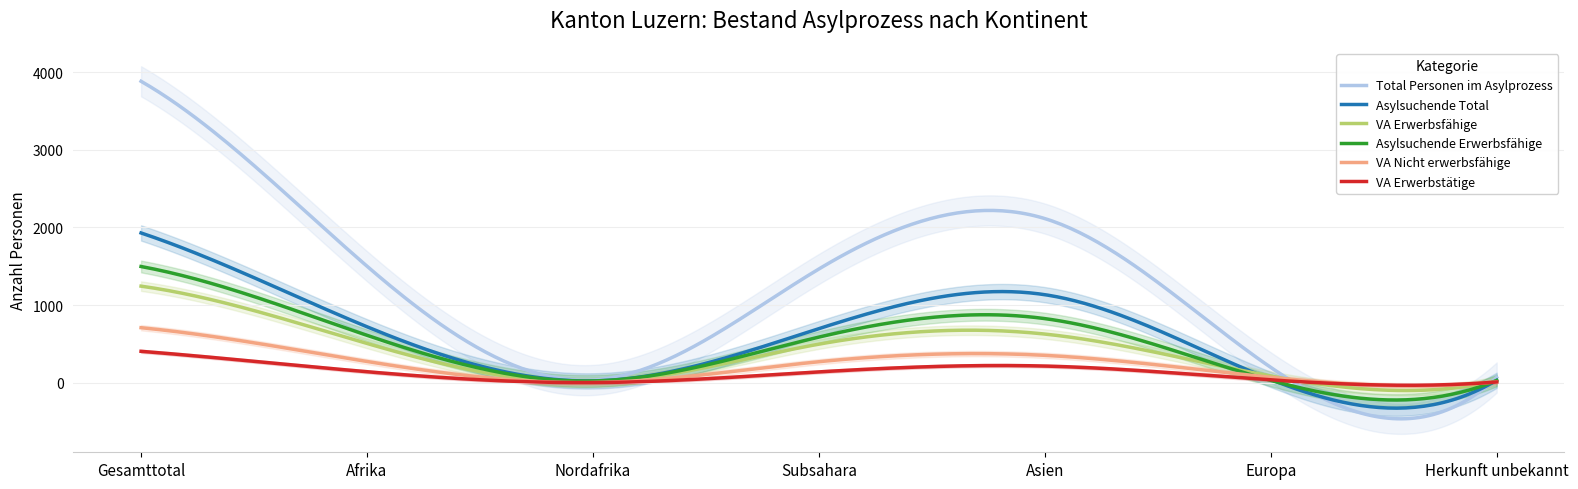

What is the label of the 1st point from the right?

Herkunft unbekannt